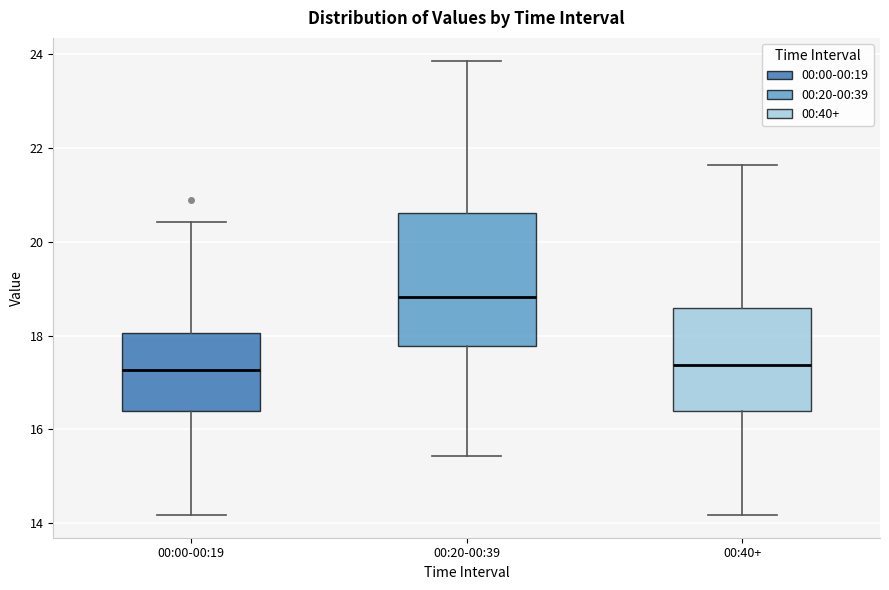

Reading left to right, read every box against the y-axis: the position of its median line, the range the box covers, and the ends of its whiskers. The values are not printed on the chart, so give them approximately, as read against the axis.

00:00-00:19: median 17.2, box 16.4 to 18.0, whiskers 14.2 to 20.4
00:20-00:39: median 18.8, box 17.8 to 20.6, whiskers 15.4 to 23.8
00:40+: median 17.4, box 16.4 to 18.6, whiskers 14.2 to 21.6